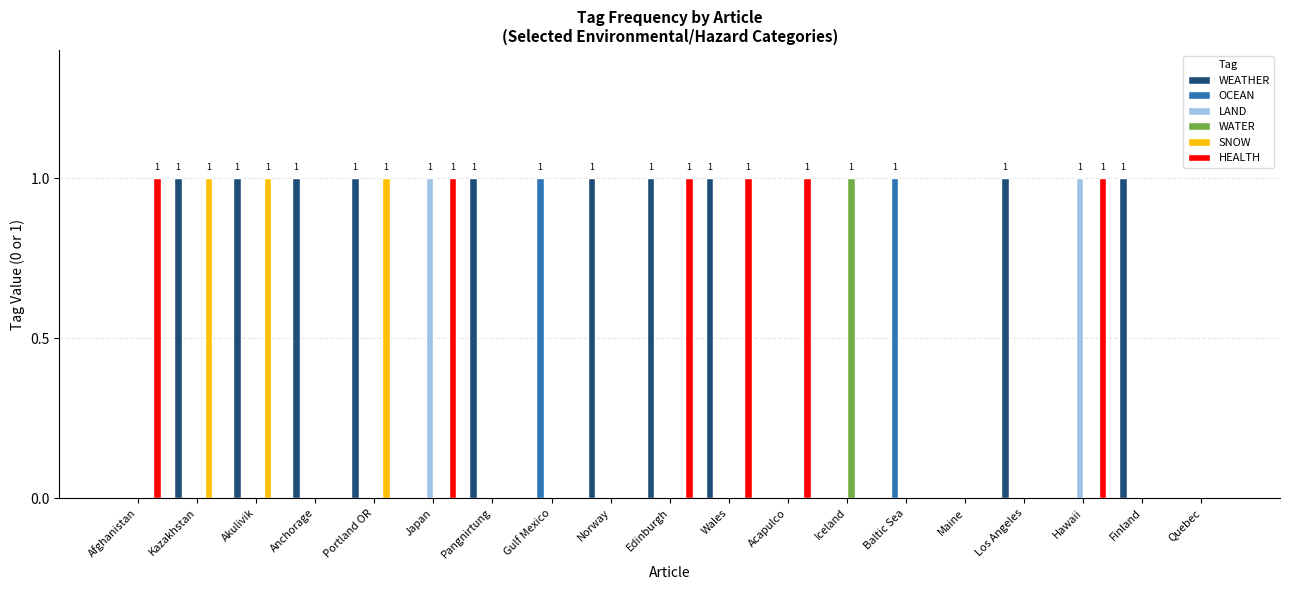

The WATER series shows 0 at Maine. True or false?

True